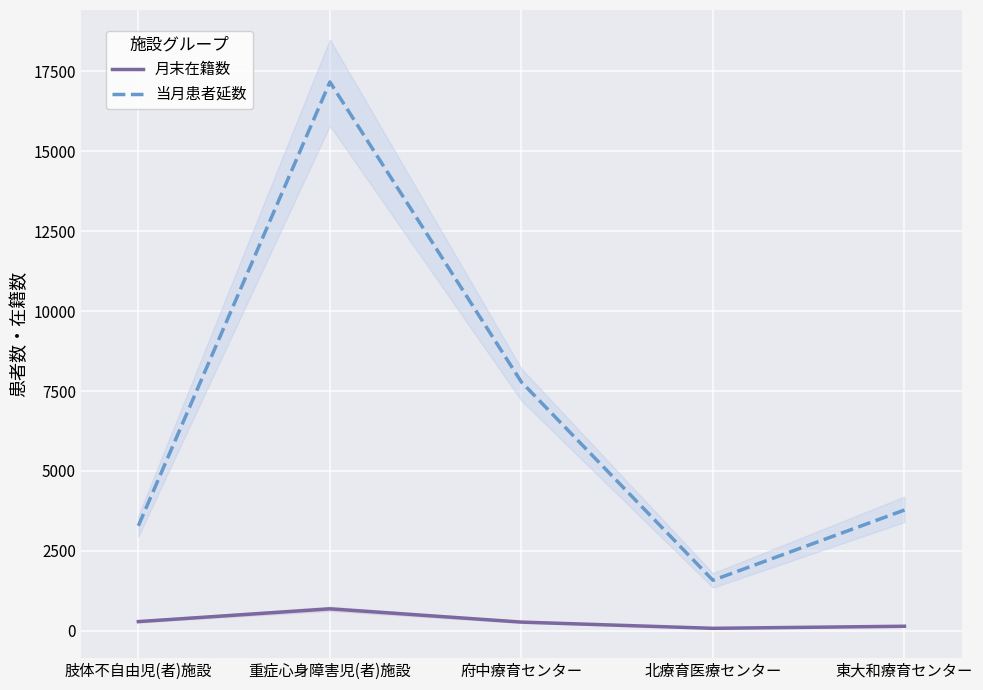

Where is 当月患者延数 nearest to the value 9374?

府中療育センター